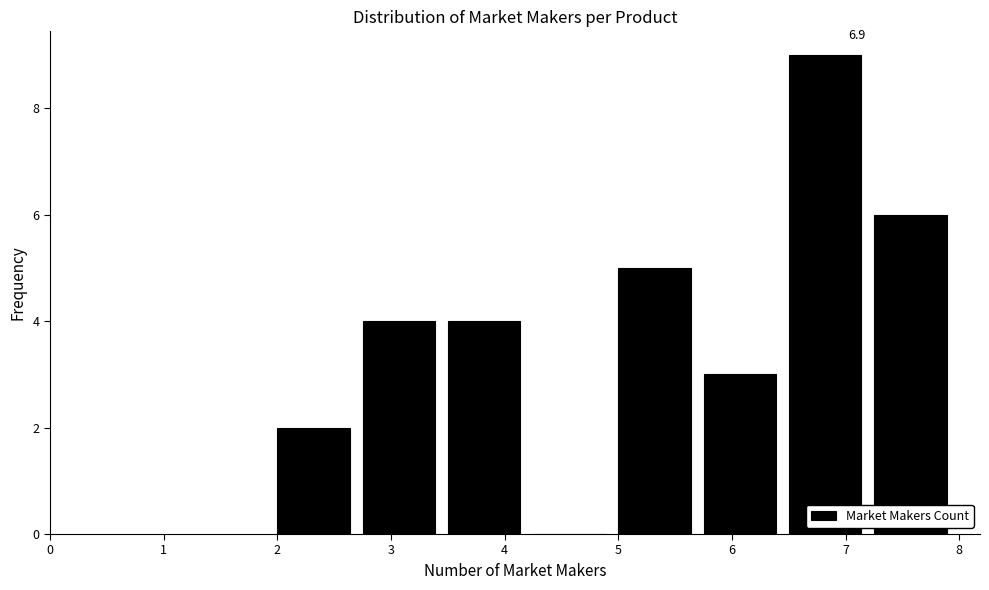

Over which range of the x-axis is the bar tallest?

6.50 to 7.25